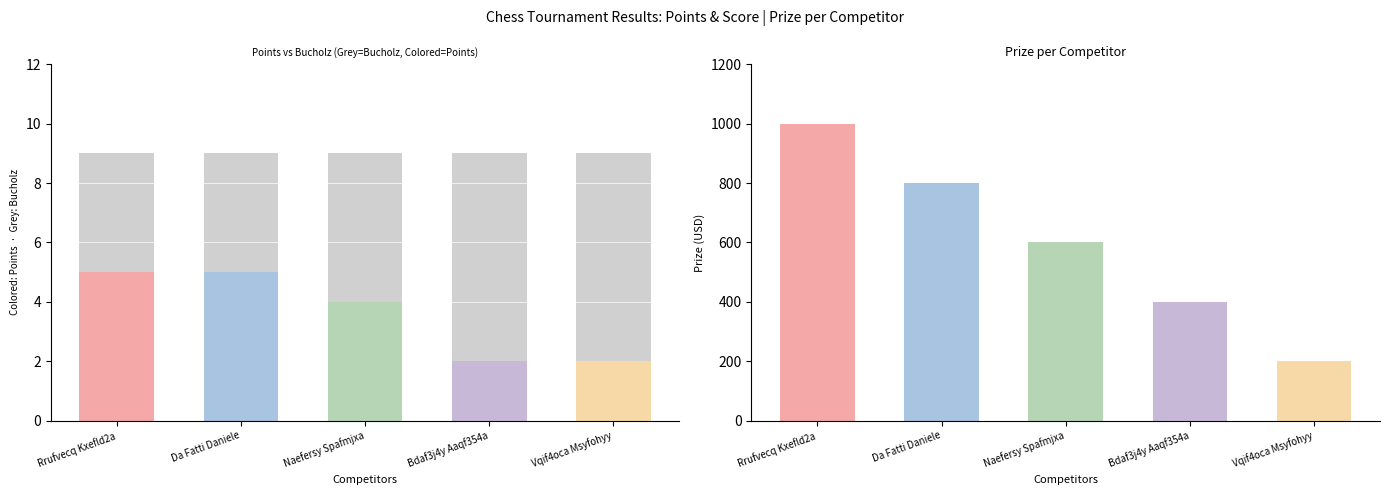

What is the spread (max minus min) of values at Da Fatti Daniele?

795